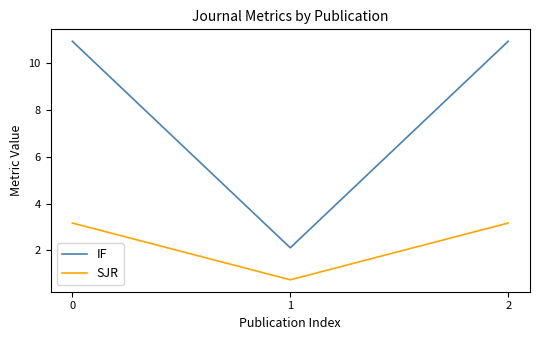

Which series has the widest spread of values?

IF